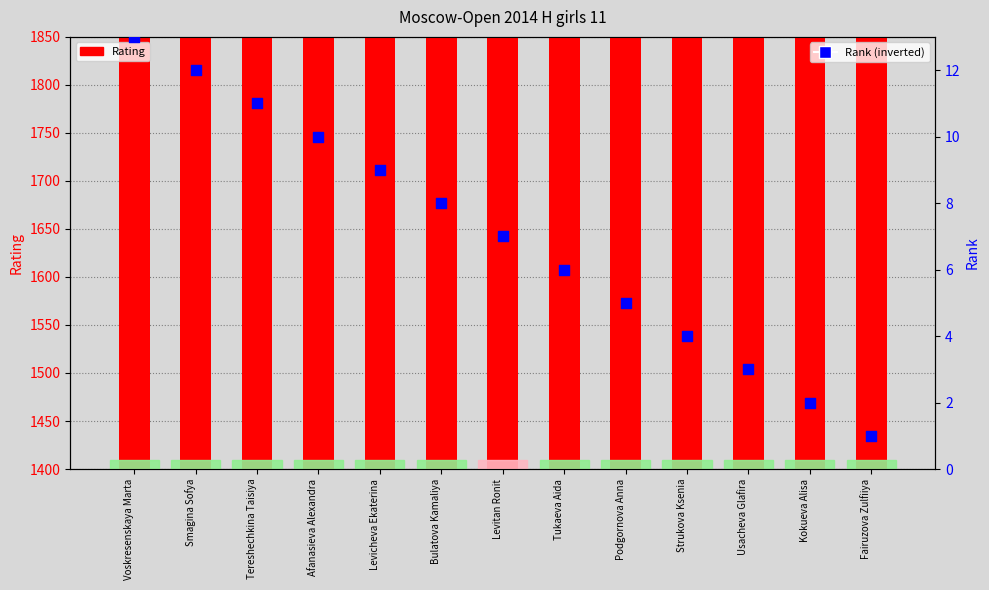

Which series has the widest spread of Y values?

Rating